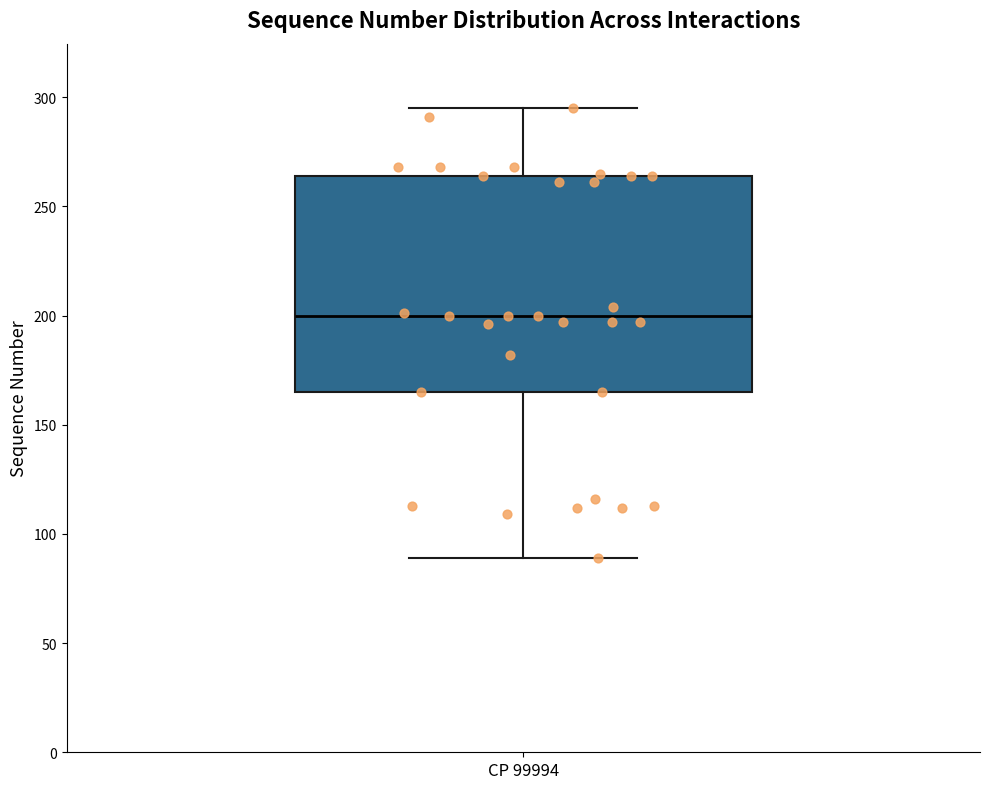

Where does the median line of the box for CP 99994 sit on the y-axis? The values are not printed on the chart, so give them approximately, as read against the axis.

200